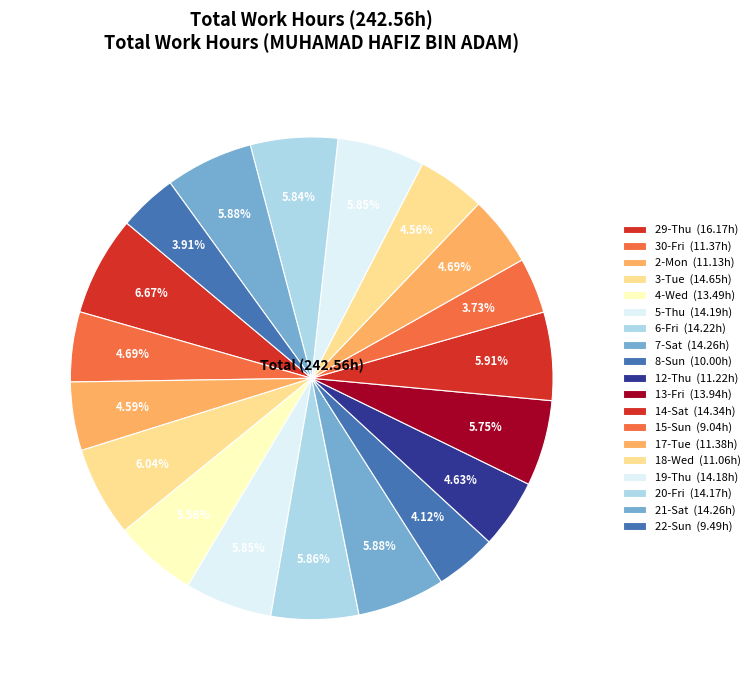

True or false: 2-Mon accounts for 12% of the total.

False